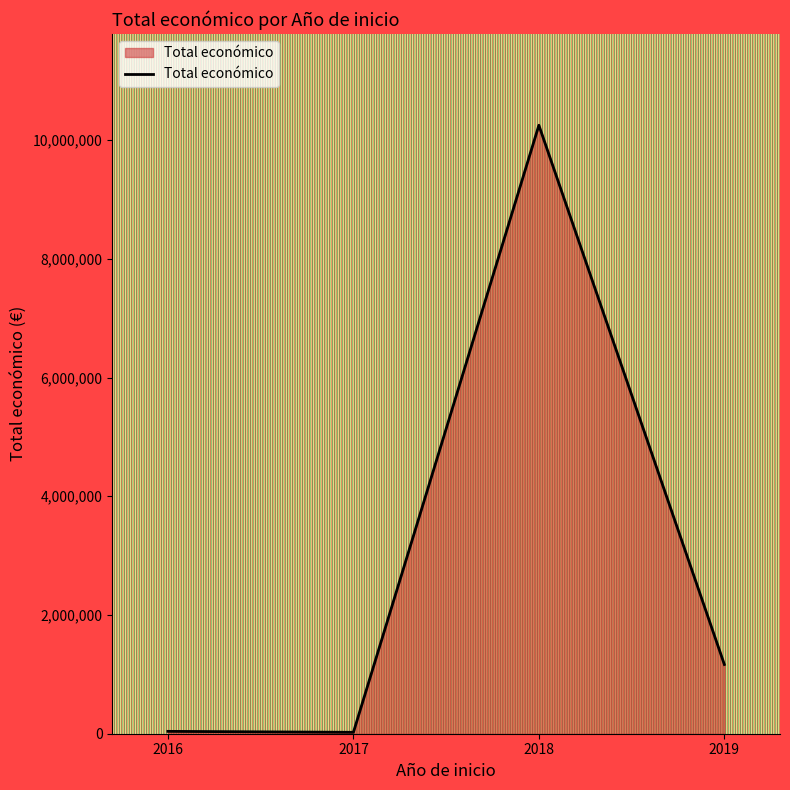

What is the sum of all values?

11480362